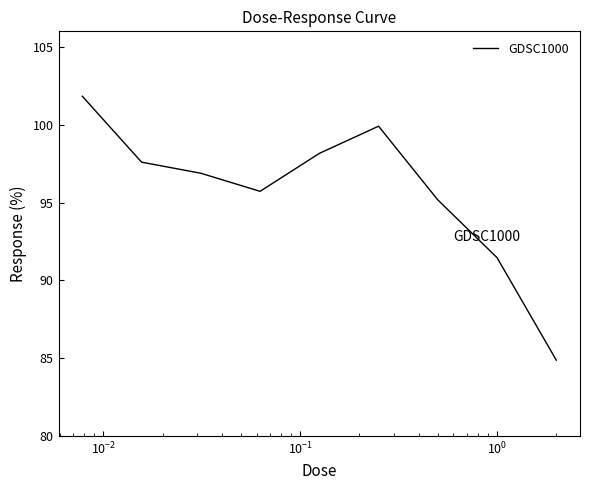

What is the minimum value shown in the chart?

84.9